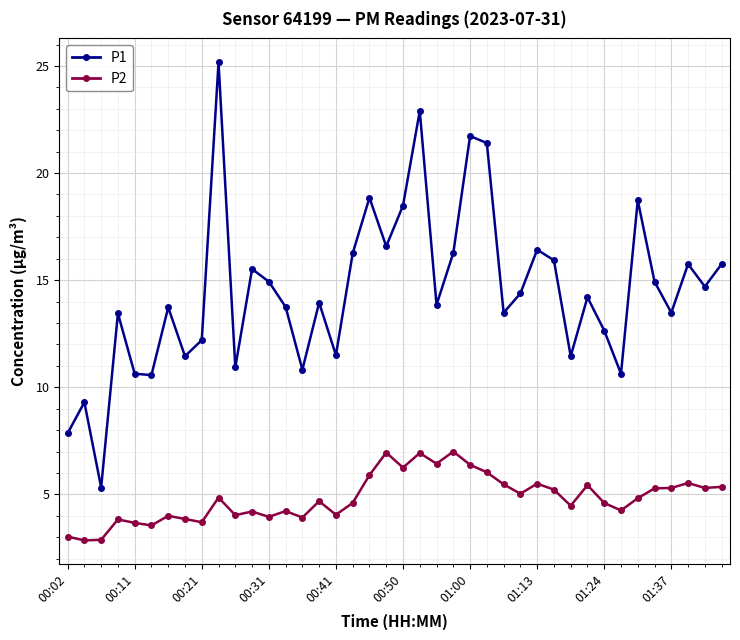

Rank the series by their average value, from highest to lowest.

P1, P2